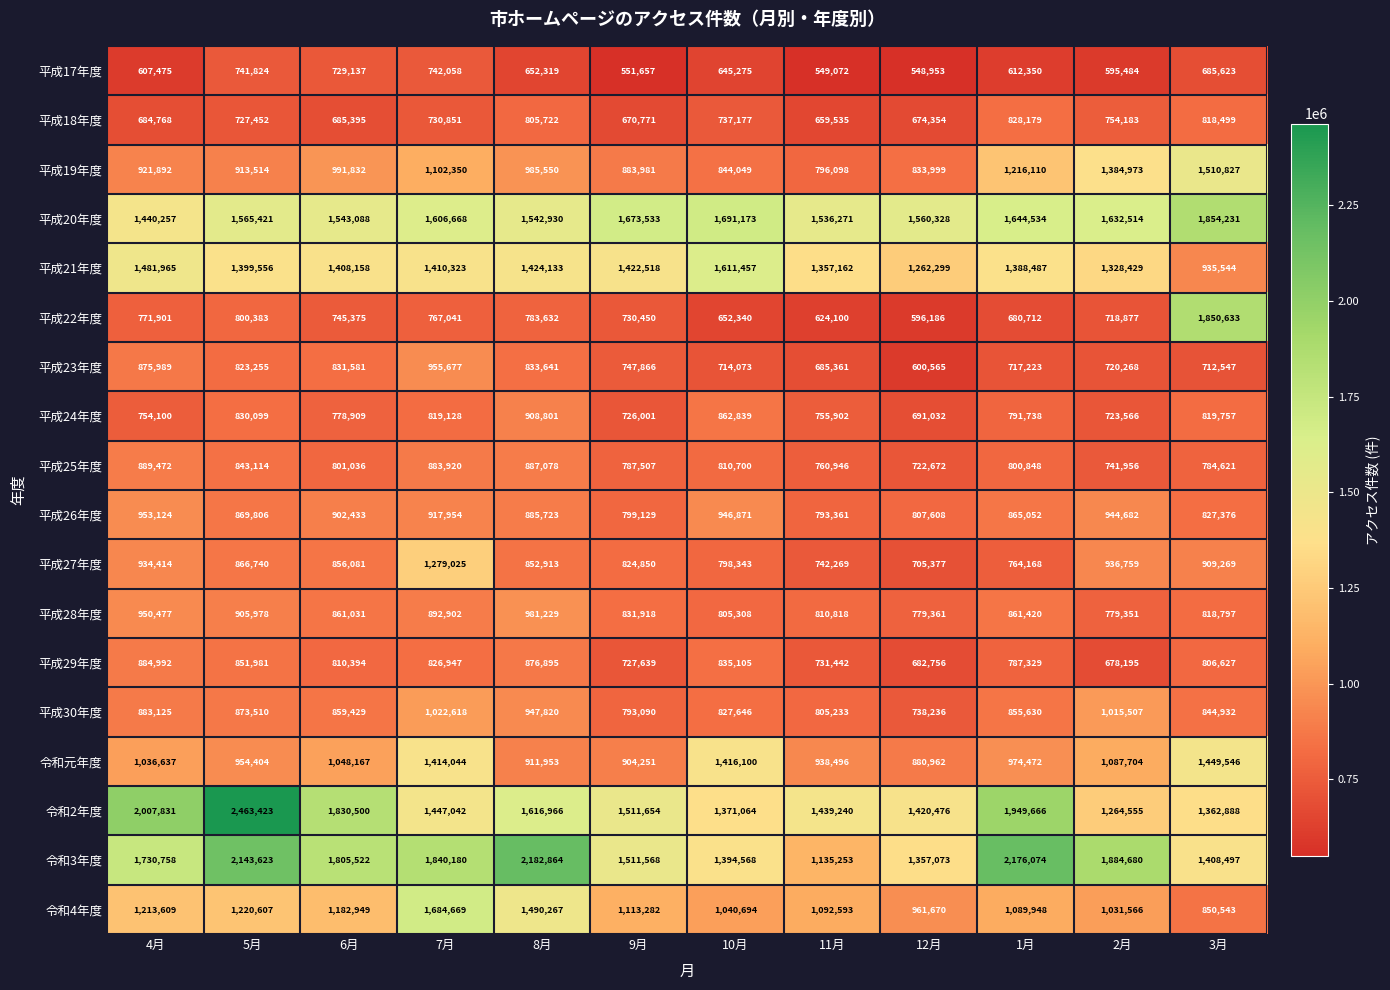

How many series are shown in this chart?

18